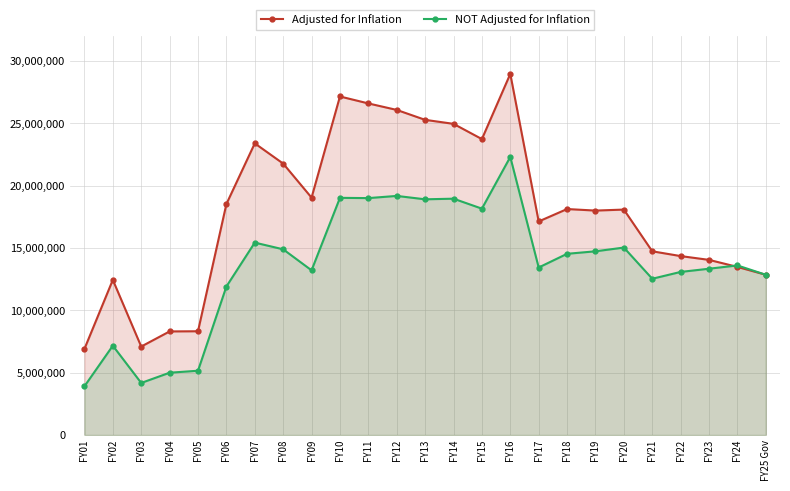

True or false: NOT Adjusted for Inflation has more than 1 points higher than both neighbors.

True